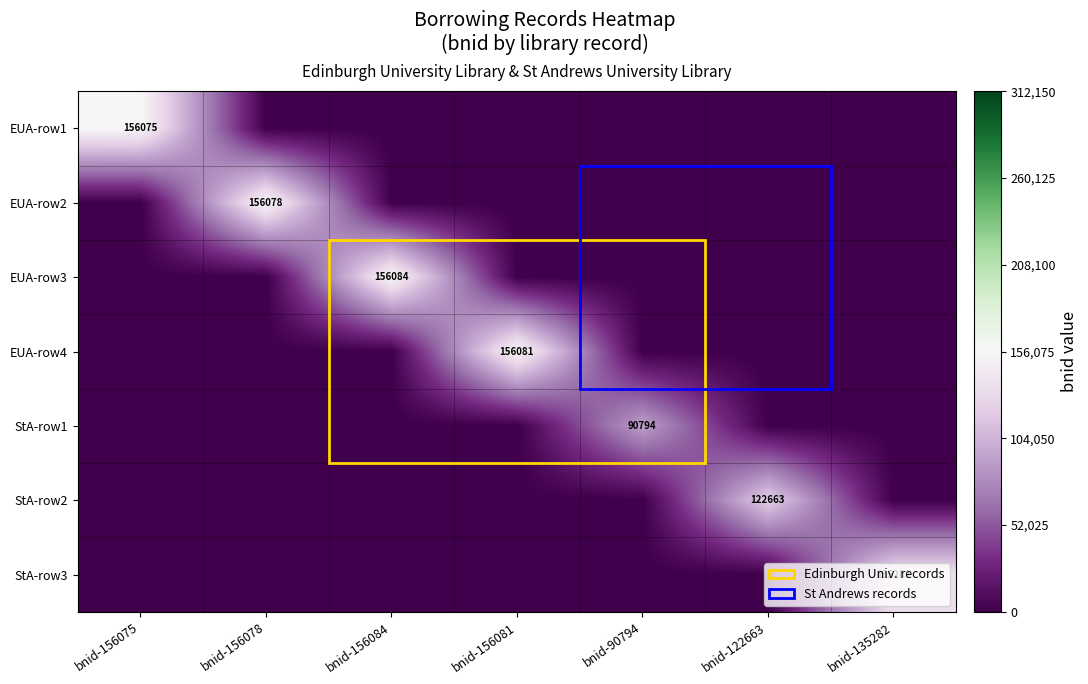

List the series in order of their peak value, lowest first.

StA-row1, StA-row2, StA-row3, EUA-row1, EUA-row2, EUA-row4, EUA-row3